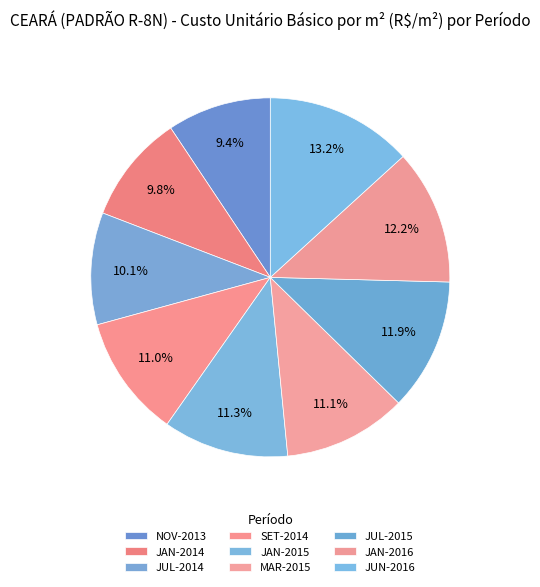

Count the number of slices in the pie.

9